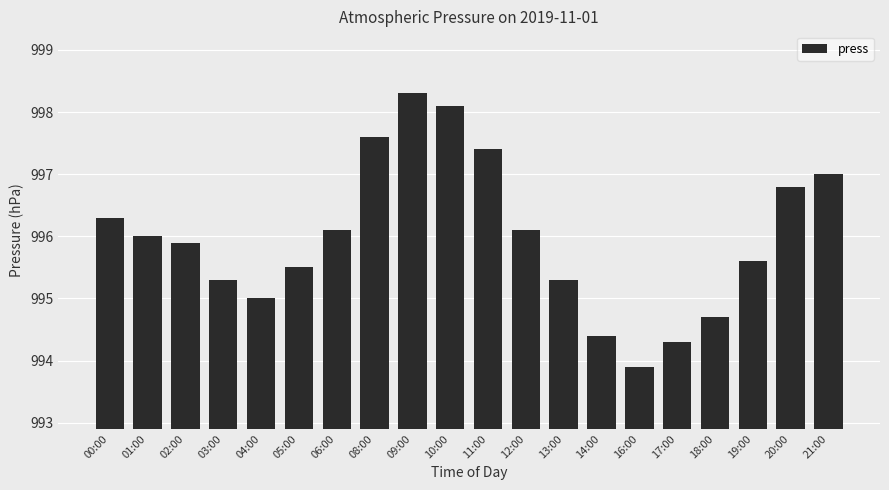

Reading left to right, what are all the values shown in this chart?

996.3	996.0	995.9	995.3	995.0	995.5	996.1	997.6	998.3	998.1	997.4	996.1	995.3	994.4	993.9	994.3	994.7	995.6	996.8	997.0